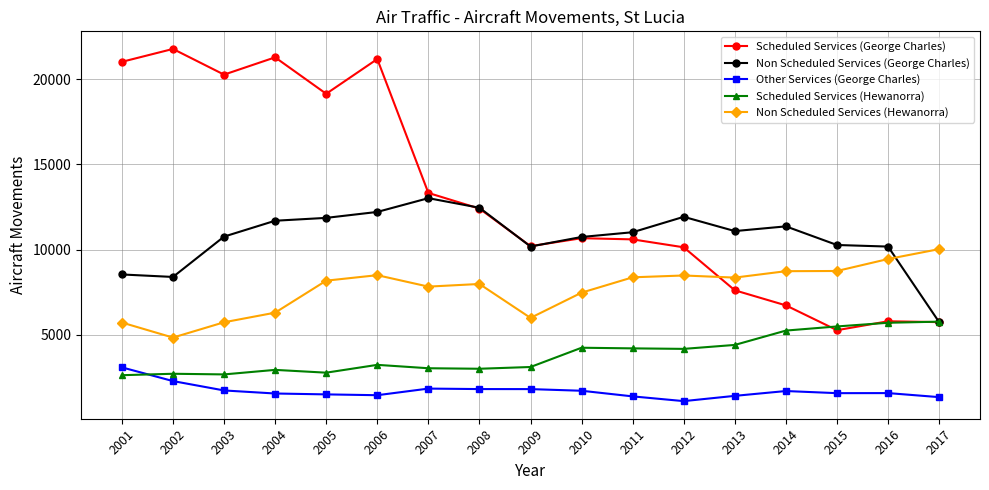

True or false: Scheduled Services (George Charles) has a value of 33679 at 2004.

False